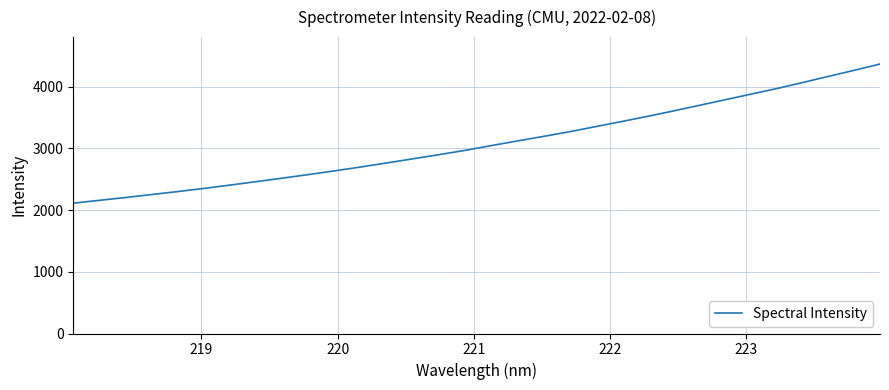

What is the greatest value displayed?

4368.6